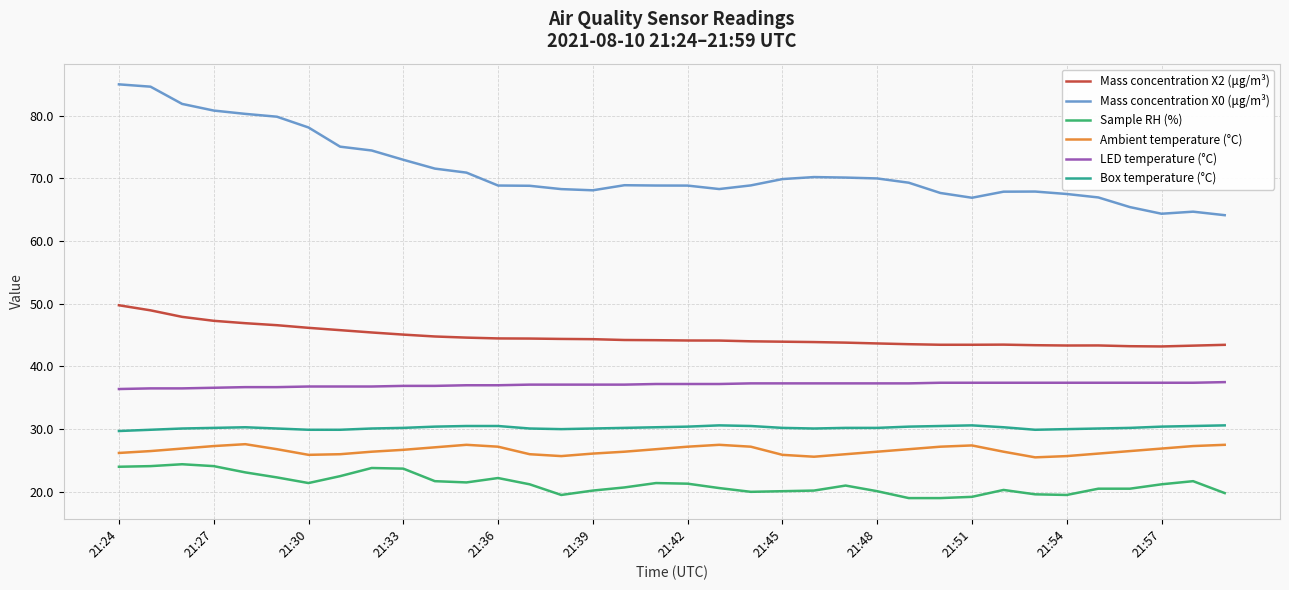

Which series has the largest range (max minus min)?

Mass concentration X0 (μg/m³)